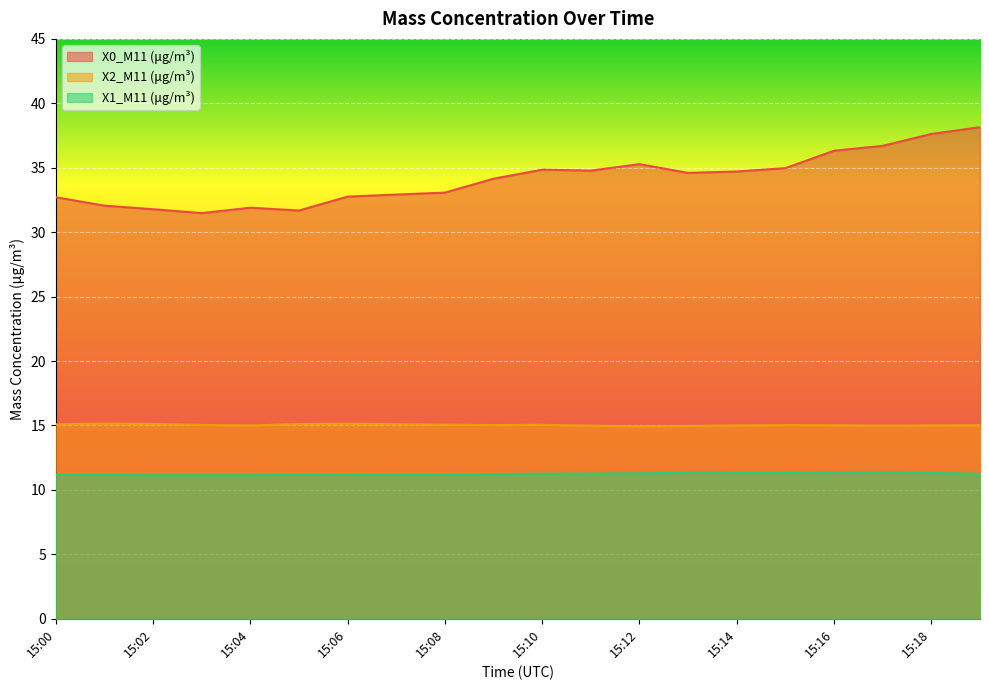

Where is the first local maximum for X0_M11 (μg/m³)?

15:04